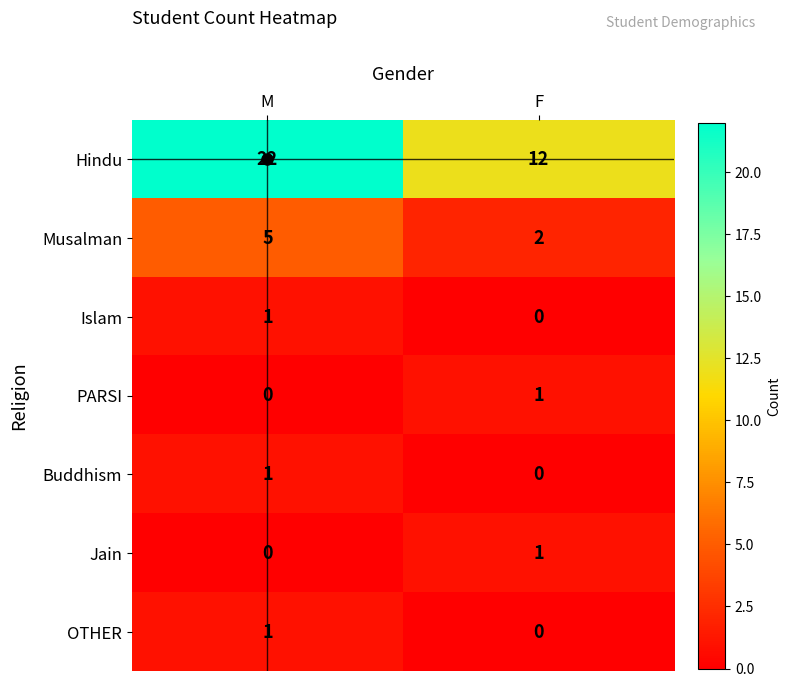

What is the sum of all Hindu values?

34